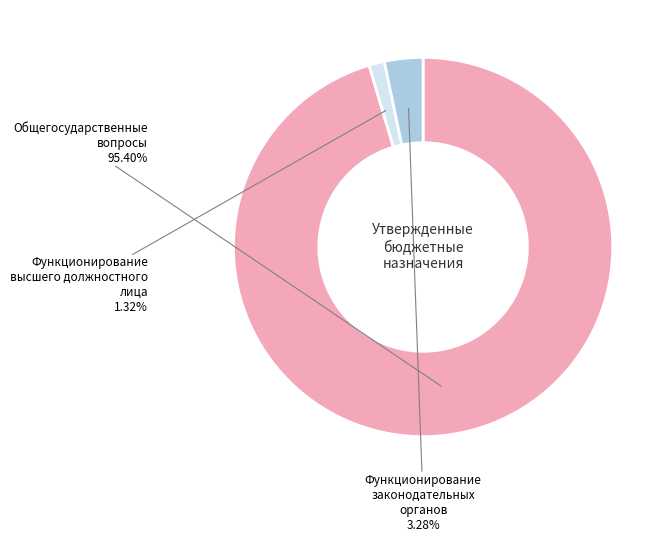

Which category has the biggest portion of the pie?

Общегосударственные вопросы